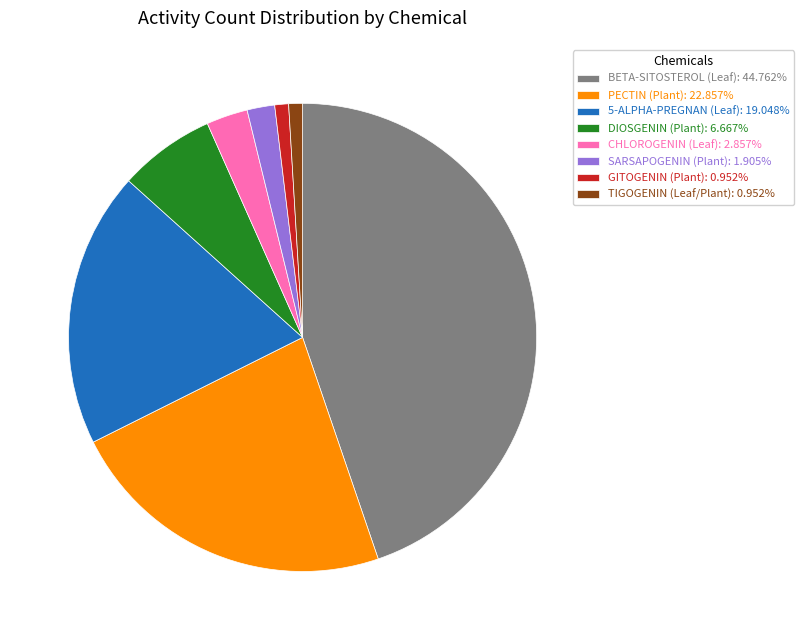

What is the ratio of the value at 5-ALPHA-PREGNAN (Leaf) to the value at CHLOROGENIN (Leaf)?

6.7